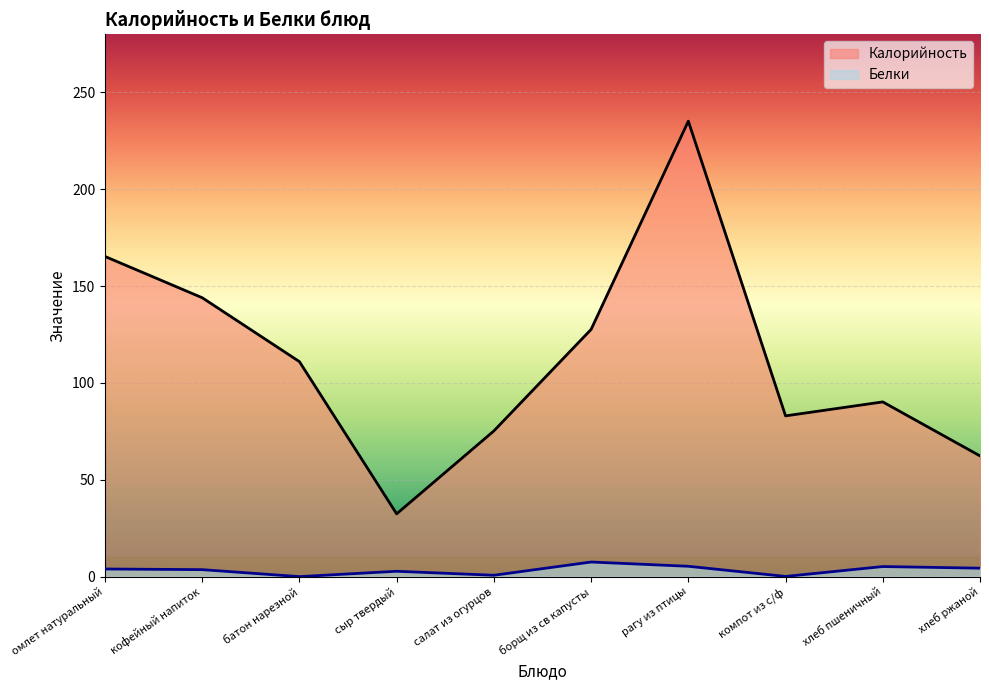

True or false: Белки and Калорийность intersect in this chart.

False